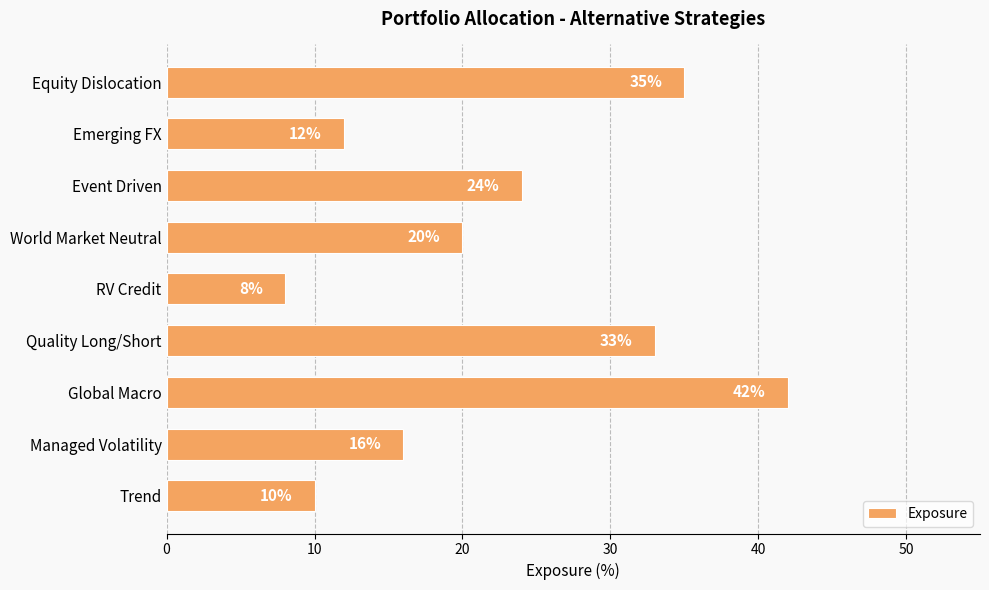

What is the change in value from World Market Neutral to Global Macro?

+22